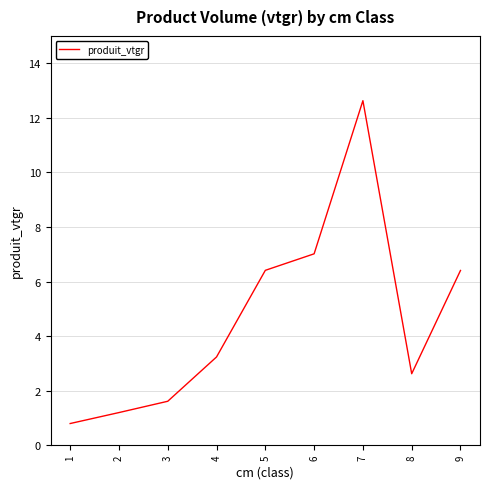

What is the smallest value displayed?

0.8